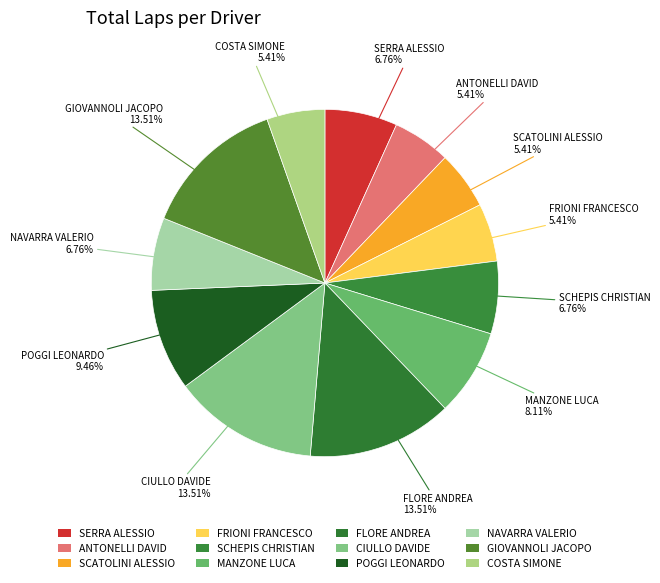

How many segments does this pie chart have?

12